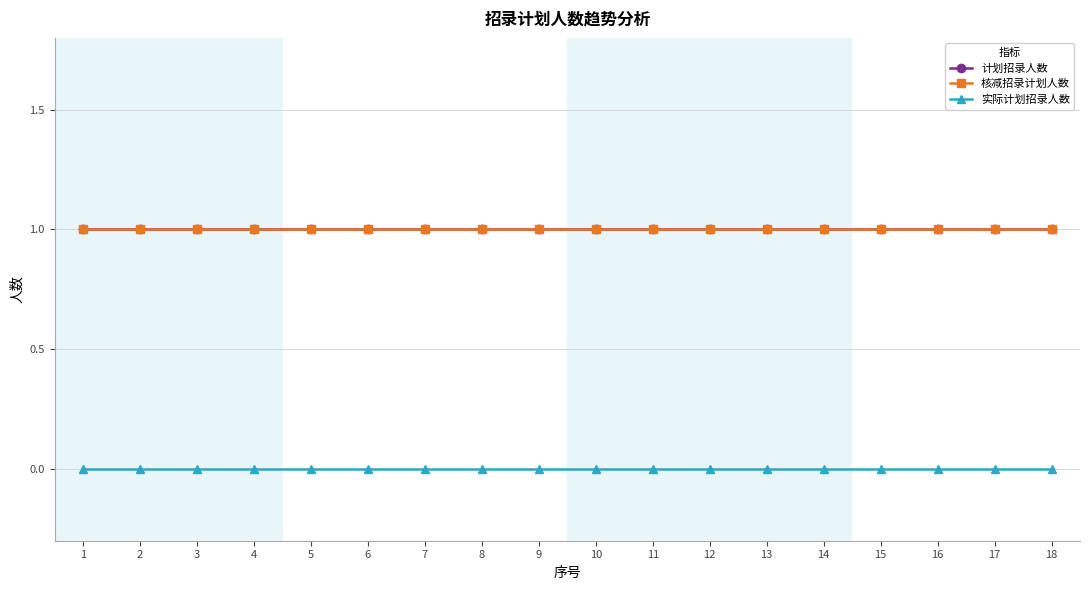

The value of 核减招录计划人数 at 16 is 1. True or false?

True